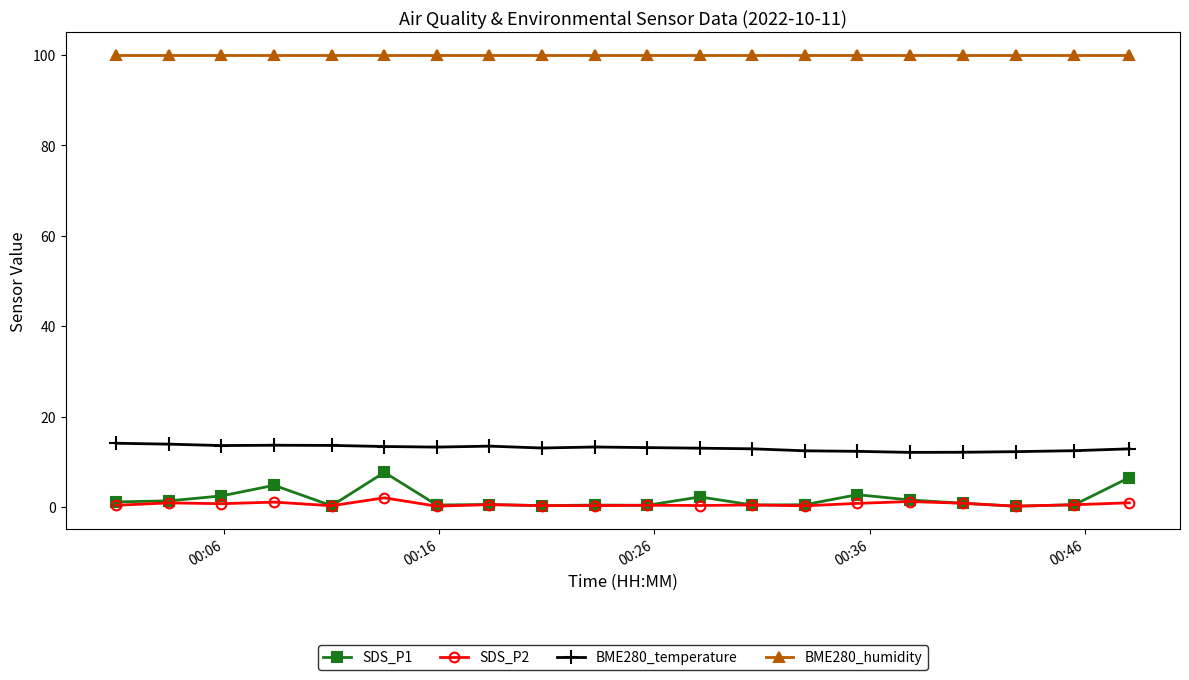

True or false: BME280_temperature and SDS_P1 cross at least once.

False